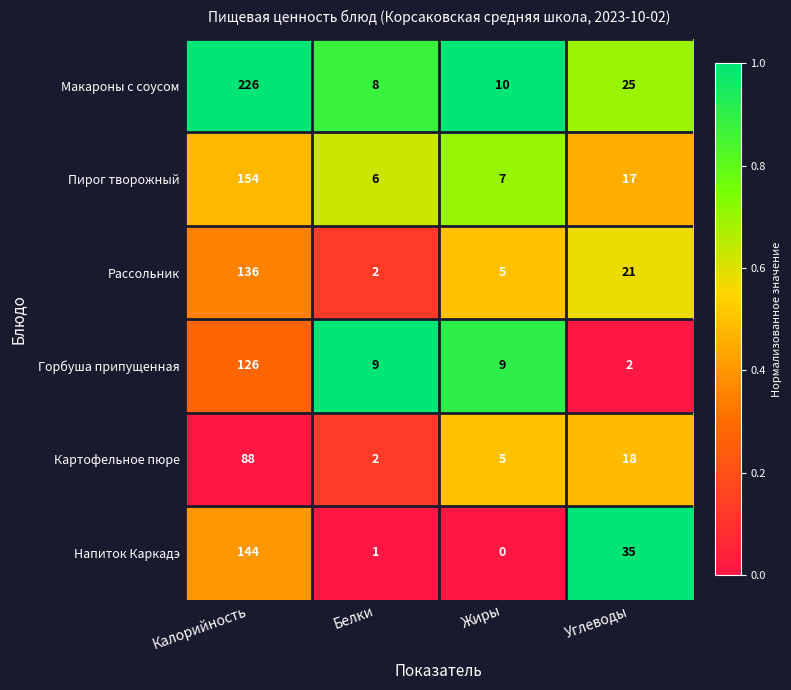

What is the total value across all series at Белки?

28